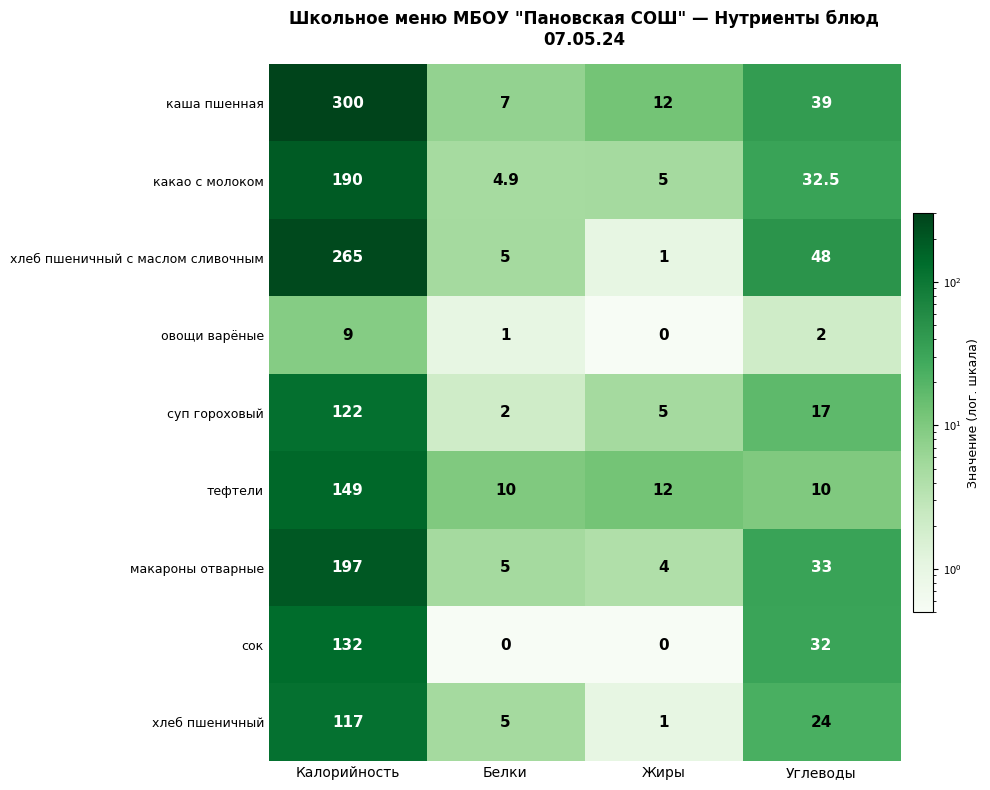

True or false: каша пшенная has a value of 300.0 at Калорийность.

True